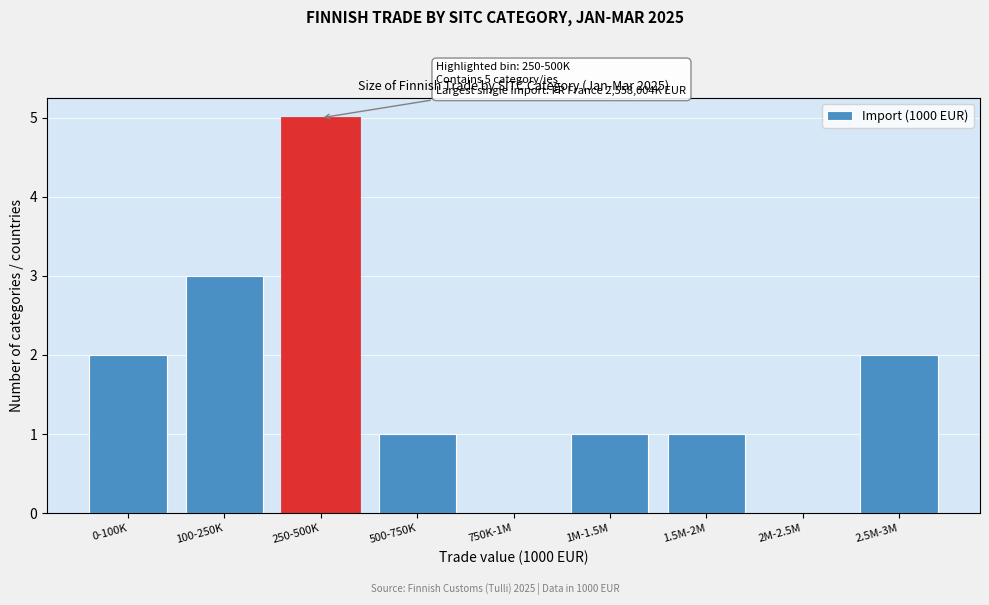

Reading right to left, extract all data points from this chart.

2.5M-3M=2	2M-2.5M=0	1.5M-2M=1	1M-1.5M=1	750K-1M=0	500-750K=1	250-500K=5	100-250K=3	0-100K=2